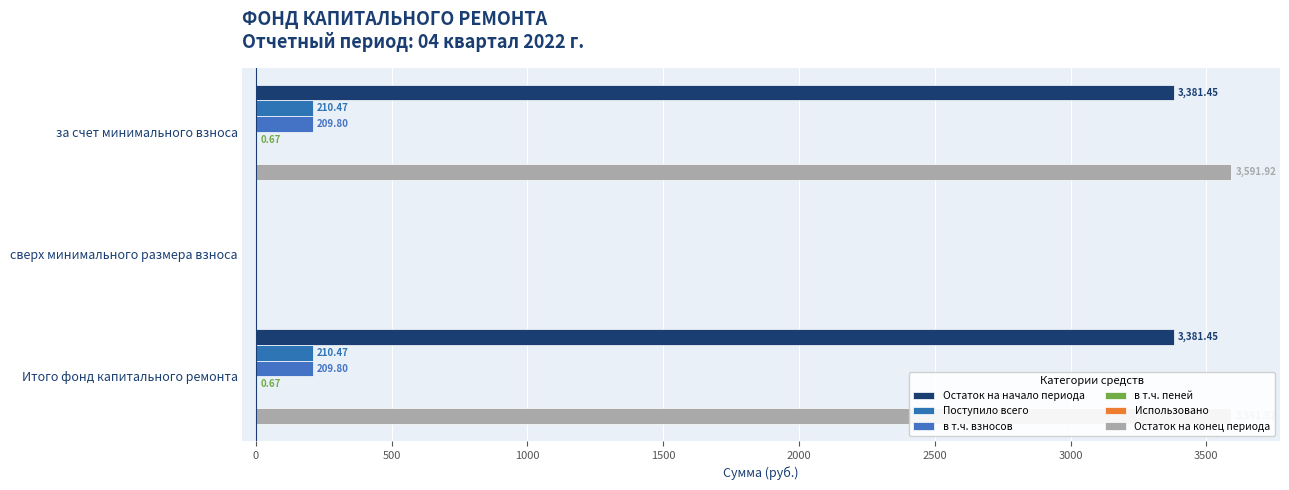

At −500, list the series in order from smallest to largest.

Использовано, в т.ч. пеней, в т.ч. взносов, Поступило всего, Остаток на начало периода, Остаток на конец периода